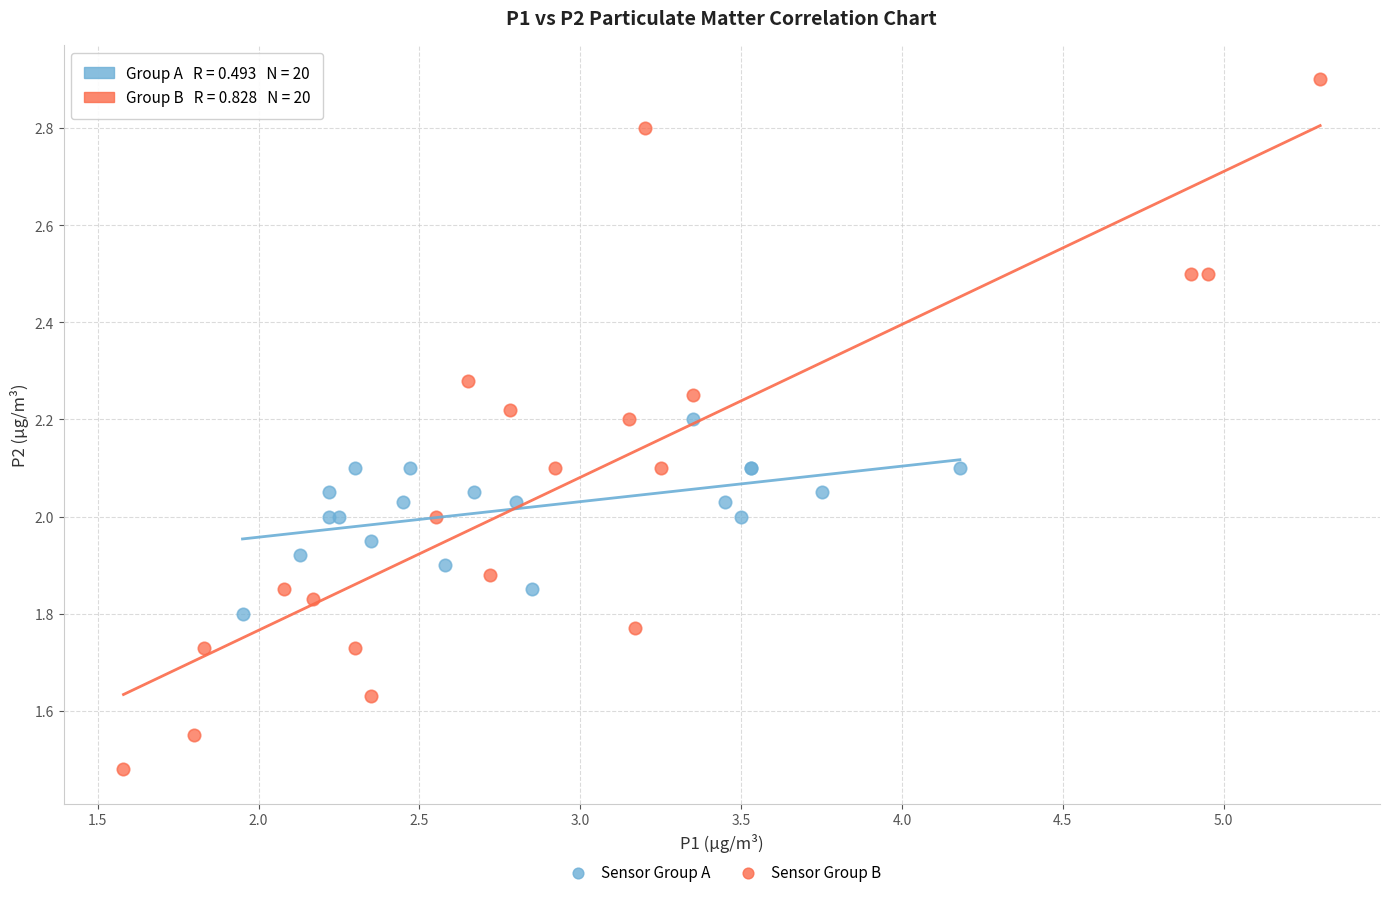

Which series contains the lowest Y value?

Sensor Group B